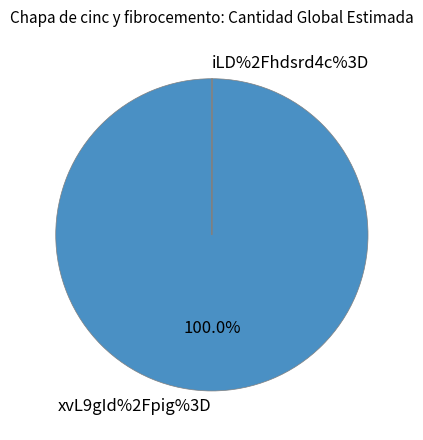

To the nearest percent, what is the average slice percentage?

50%